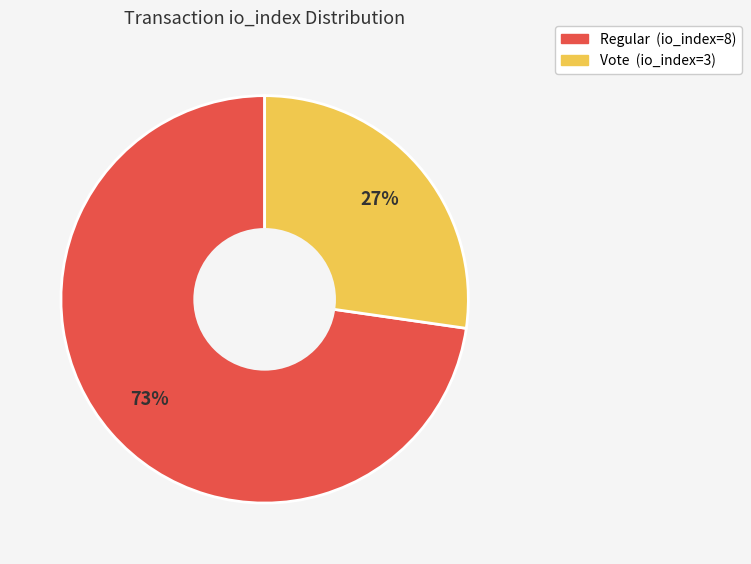

Approximately how many times larger is the value at Vote (io_index=3) compared to Regular (io_index=8)?

0.4